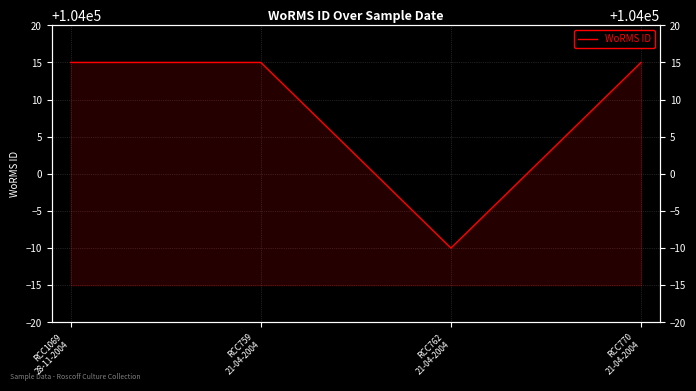

How many values are below 104015?

1